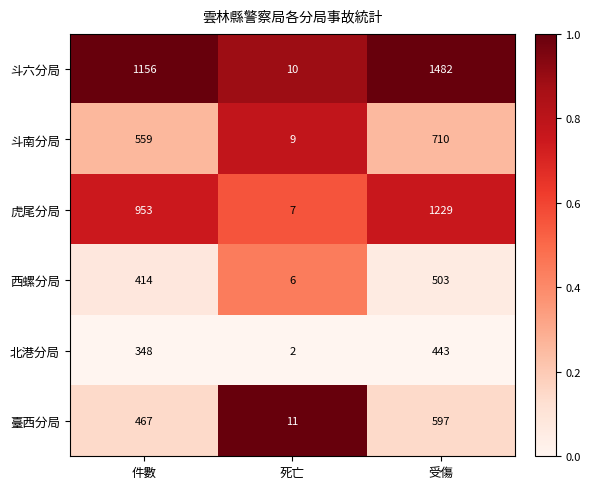

Rank the series by their maximum value, from lowest to highest.

北港分局, 西螺分局, 臺西分局, 斗南分局, 虎尾分局, 斗六分局